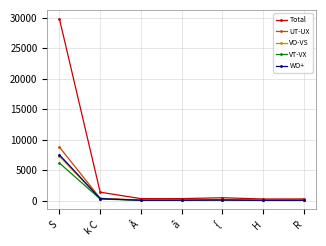

What is the difference between the maximum and second lowest values in the VT-VX series?

6107